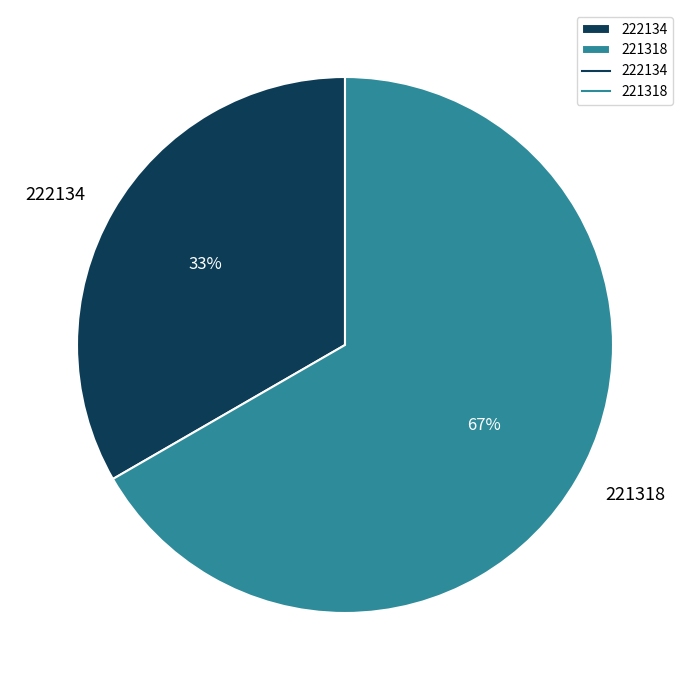

Is the sum of 222134 and 221318 greater than half?

Yes